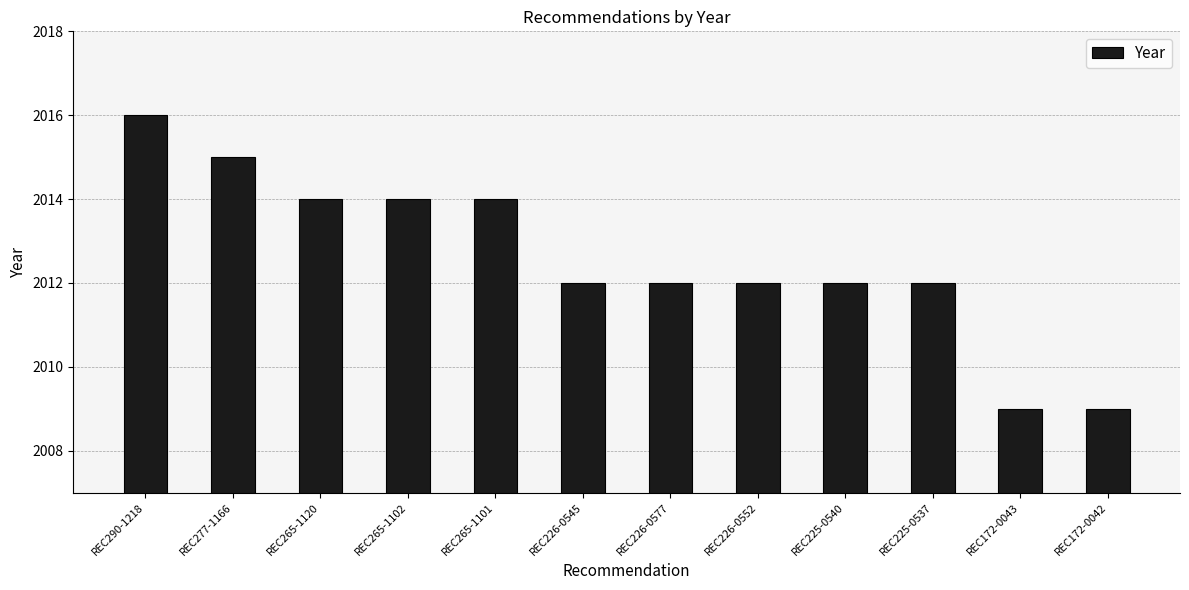

What is the difference between the maximum and minimum values?

7